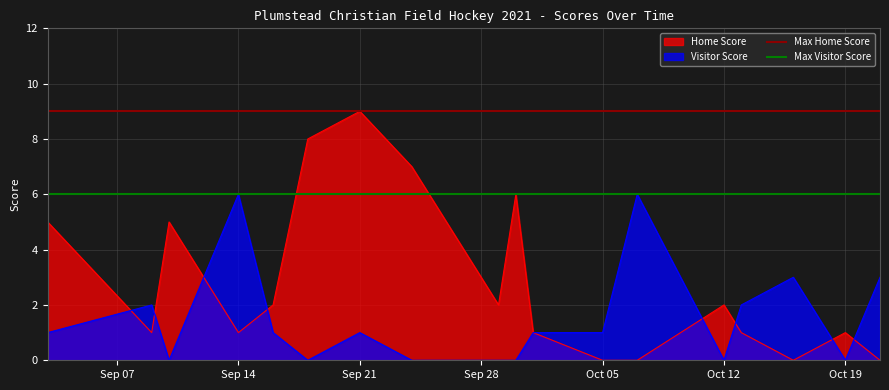

What is the maximum value for Home Score?

9